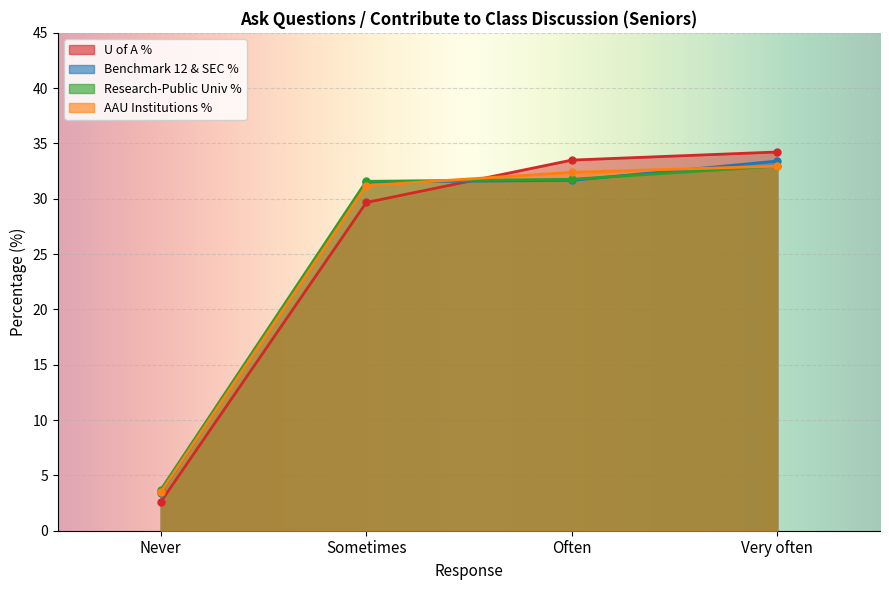

Is it true that Research-Public Univ % equals 58.1 at Very often?

False